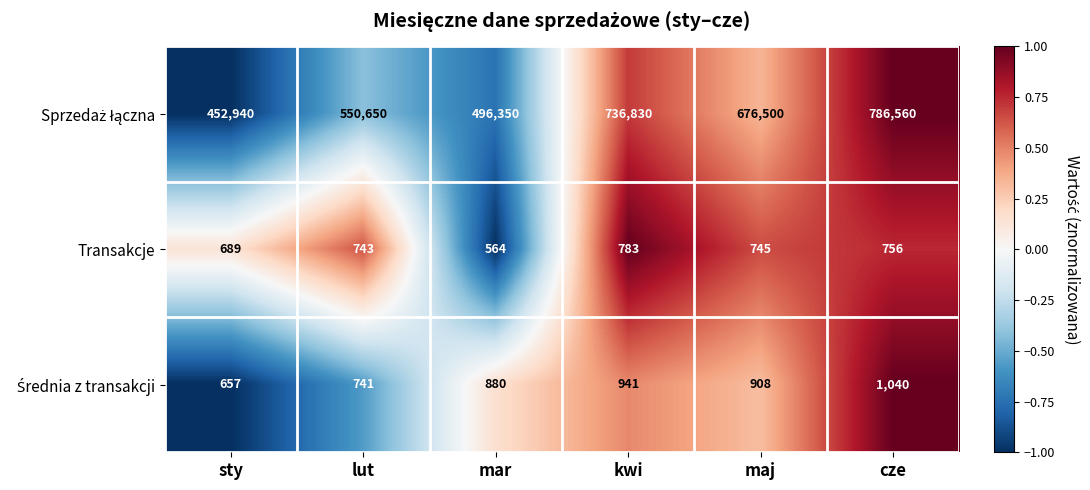

At how many categories does at least one series exceed 269457?

6